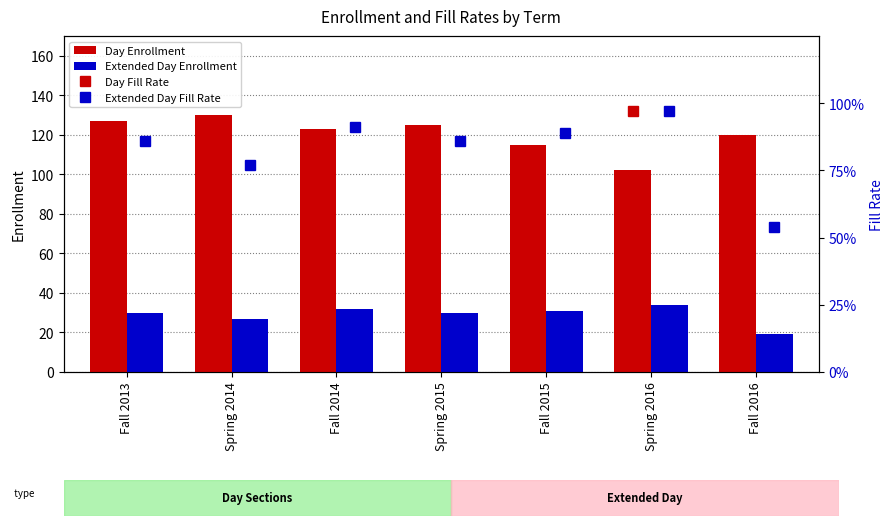

Is the value of Day Enrollment at Spring 2014 greater than the value of Extended Day Enrollment at Spring 2015?

Yes